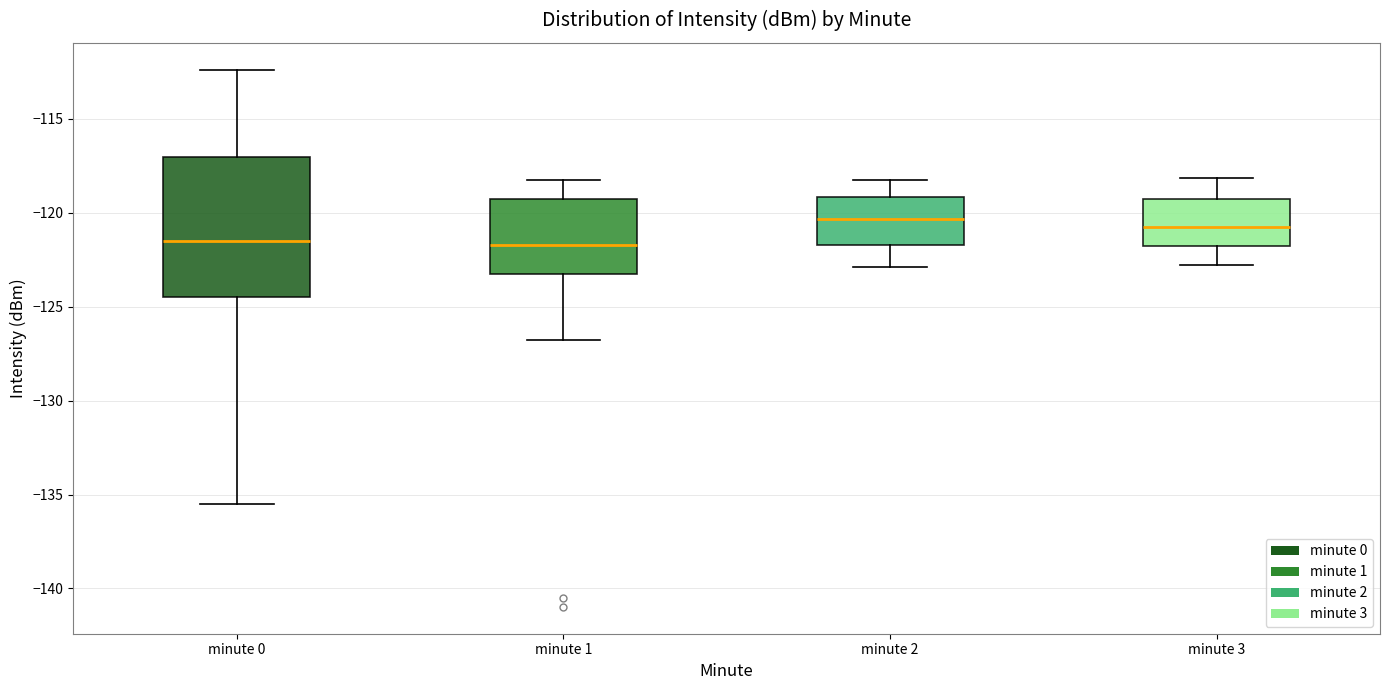

Which box is the tallest, from its lower edge to its upper edge?

minute 0